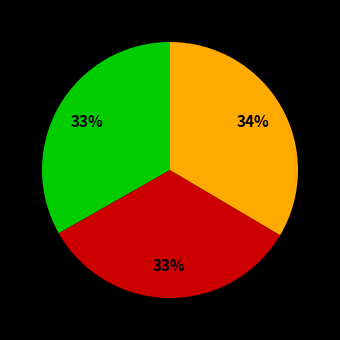

Is there a majority slice in this chart?

No